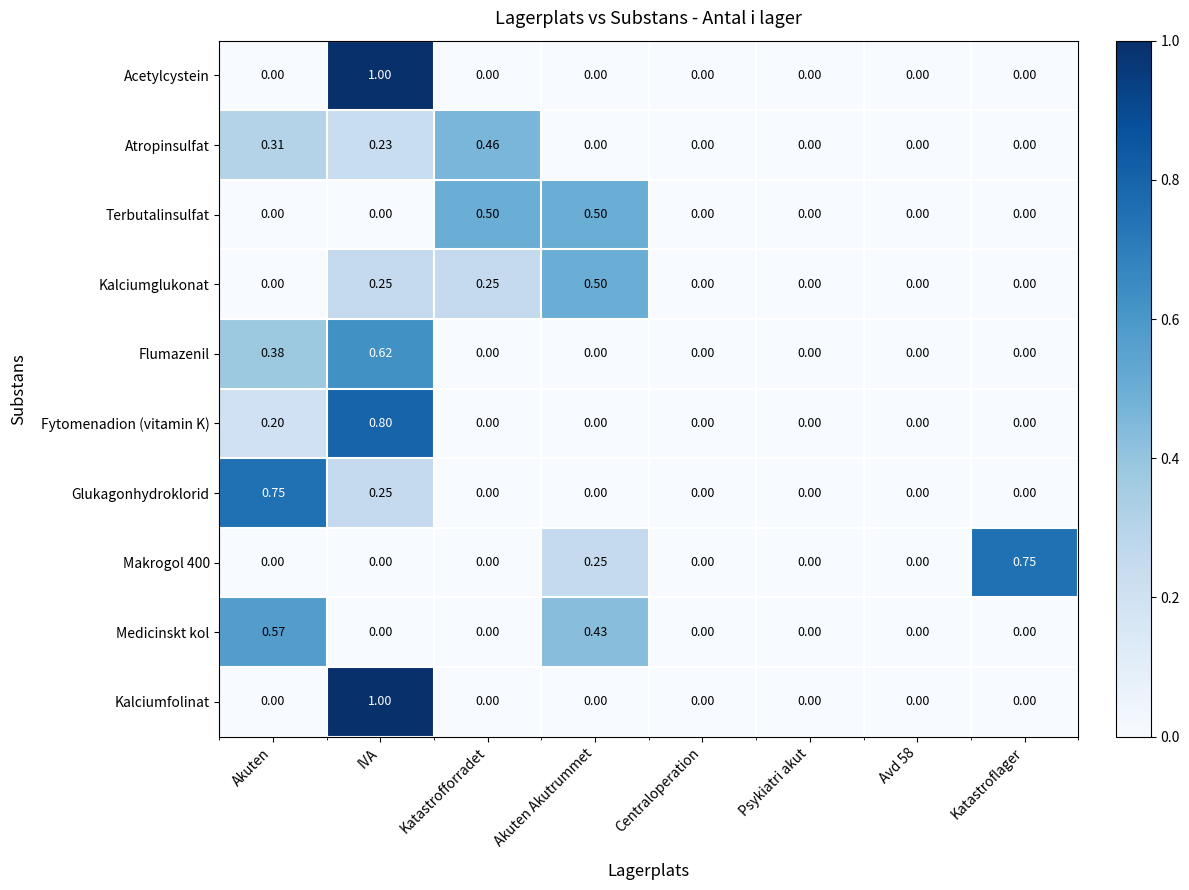

What is the difference between the highest and lowest values at Akuten Akutrummet?

0.5